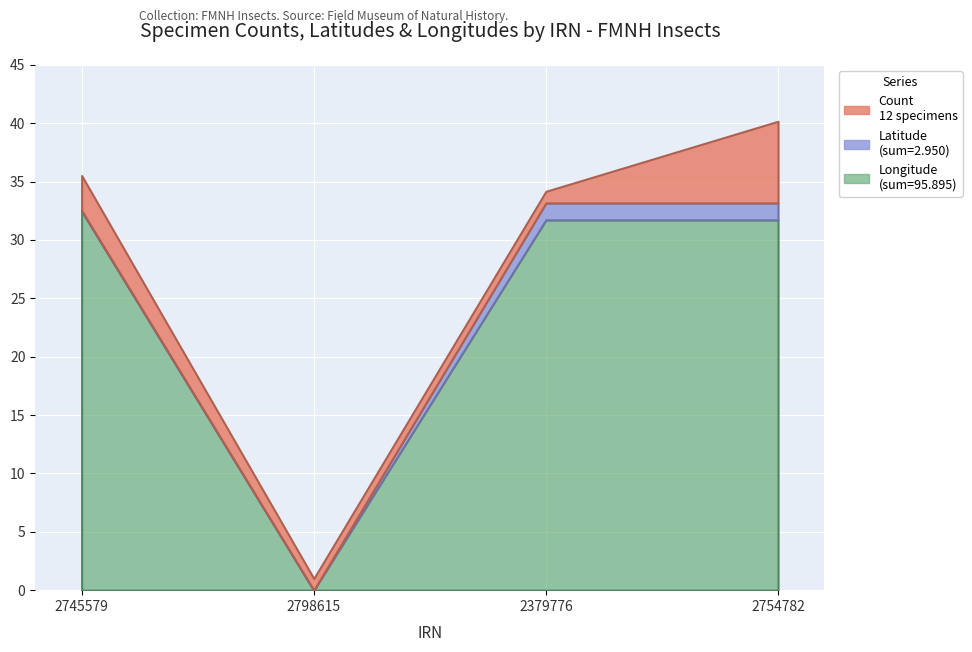

True or false: Latitude and Longitude intersect in this chart.

False